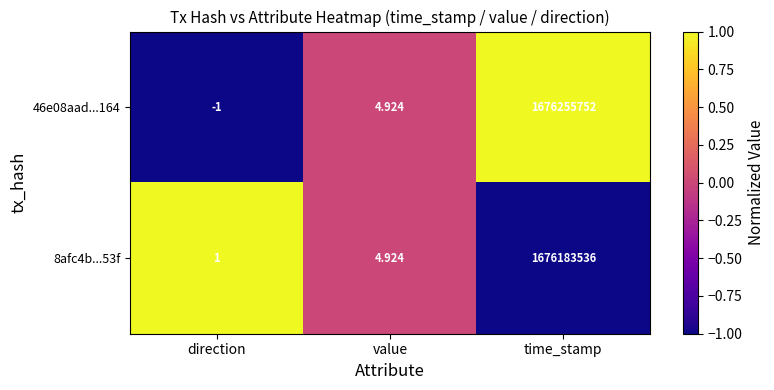

Which category has the lowest value across all series?

direction